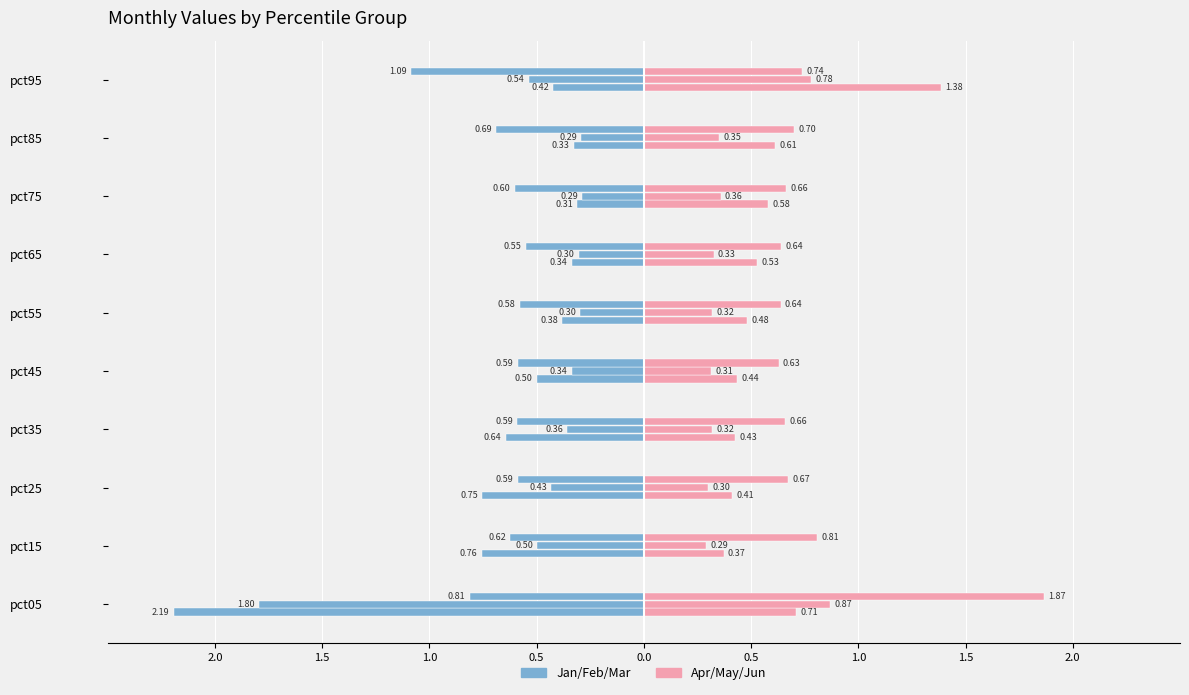

What is the sum of all Jan values?

6.6